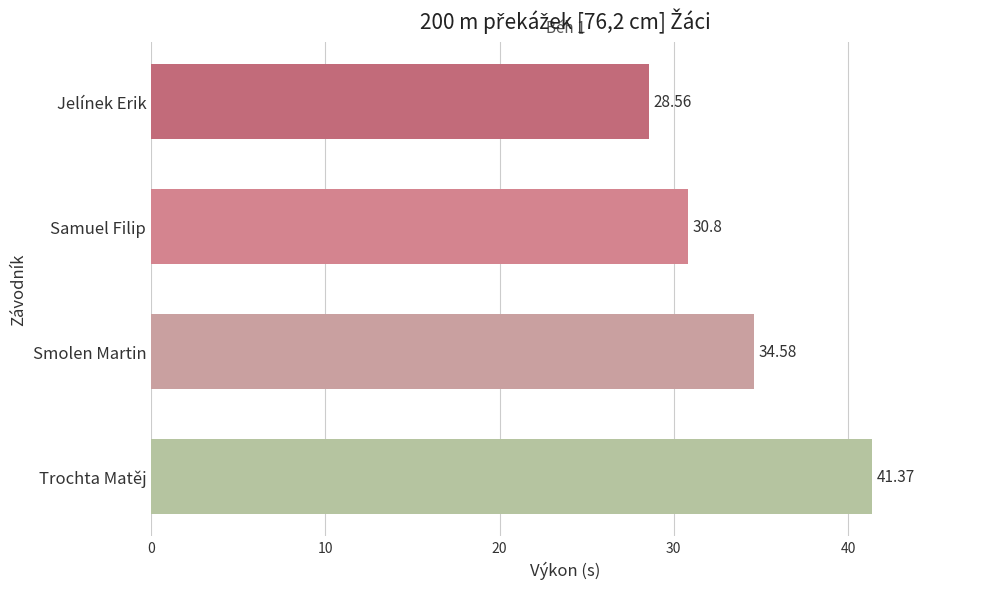

How many data points are less than 34?

2